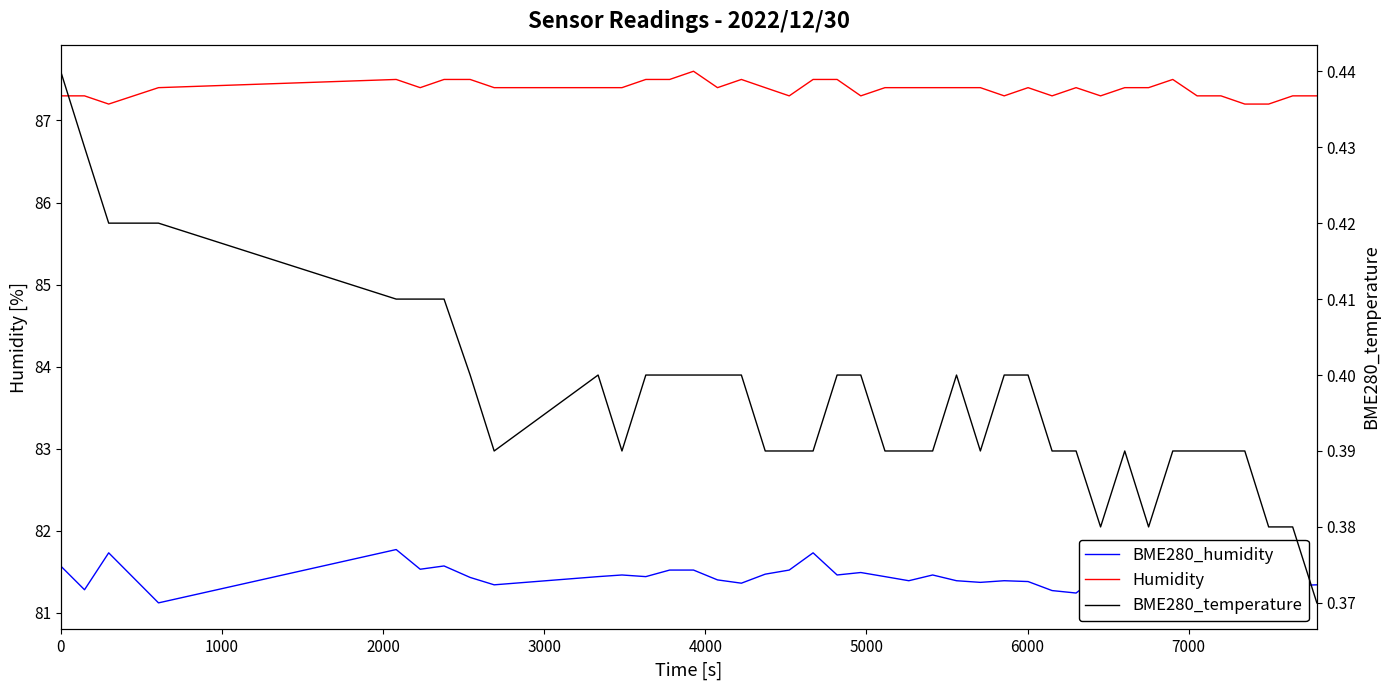

Which series has the largest total across all categories?

Humidity